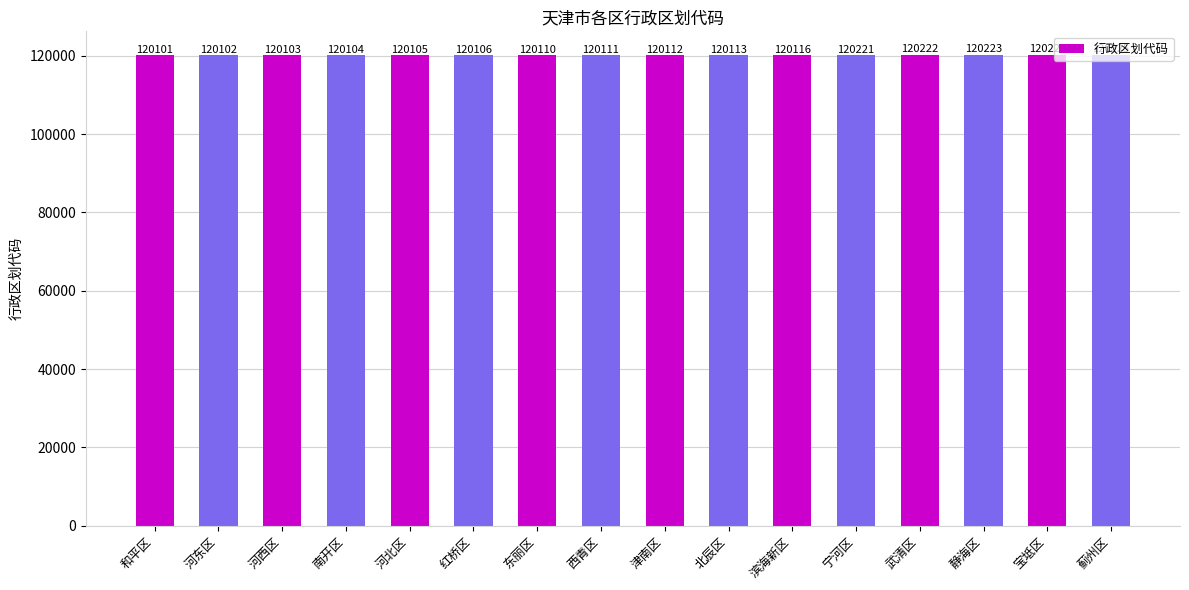

List the labels in order of value, smallest first.

和平区, 河东区, 河西区, 南开区, 河北区, 红桥区, 东丽区, 西青区, 津南区, 北辰区, 滨海新区, 宁河区, 武清区, 静海区, 宝坻区, 蓟州区